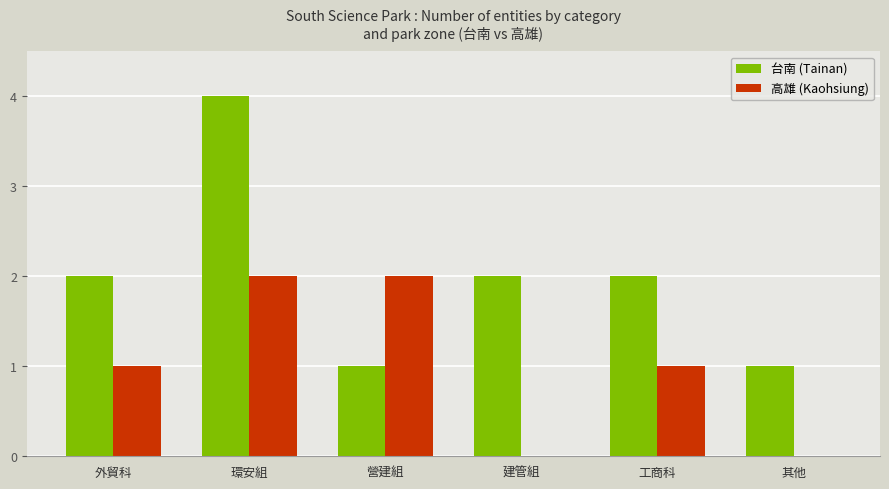

Is the value of 高雄 (Kaohsiung) at 工商科 greater than the value of 台南 (Tainan) at 建管組?

No